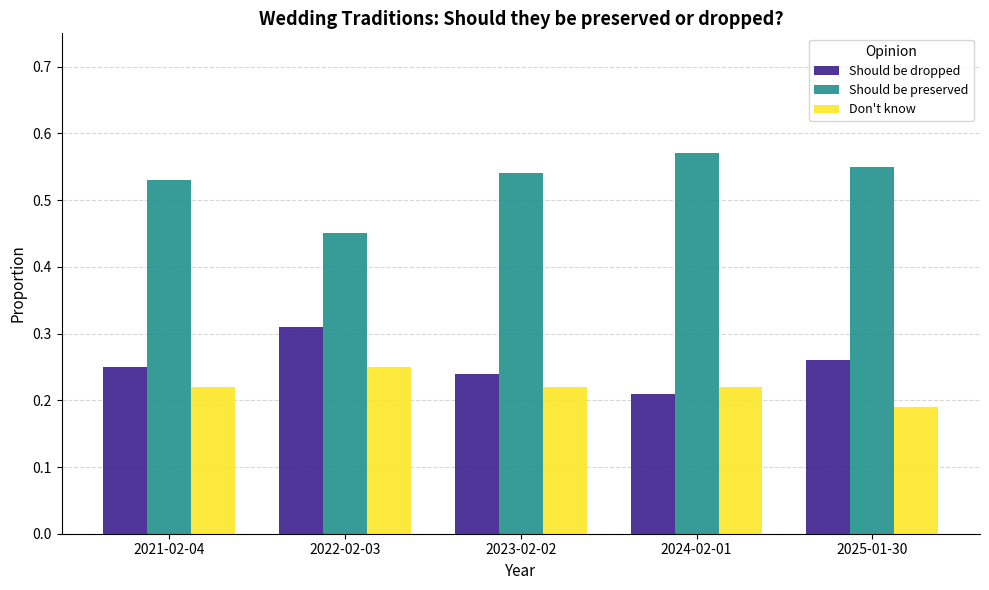

What are all the series names shown in the legend?

Should be dropped, Should be preserved, Don't know